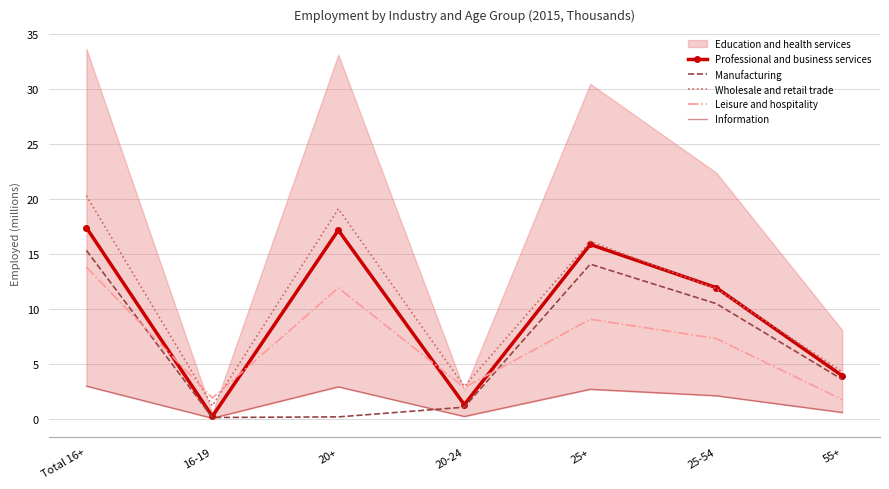

What is the minimum value for Professional and business services?

0.2